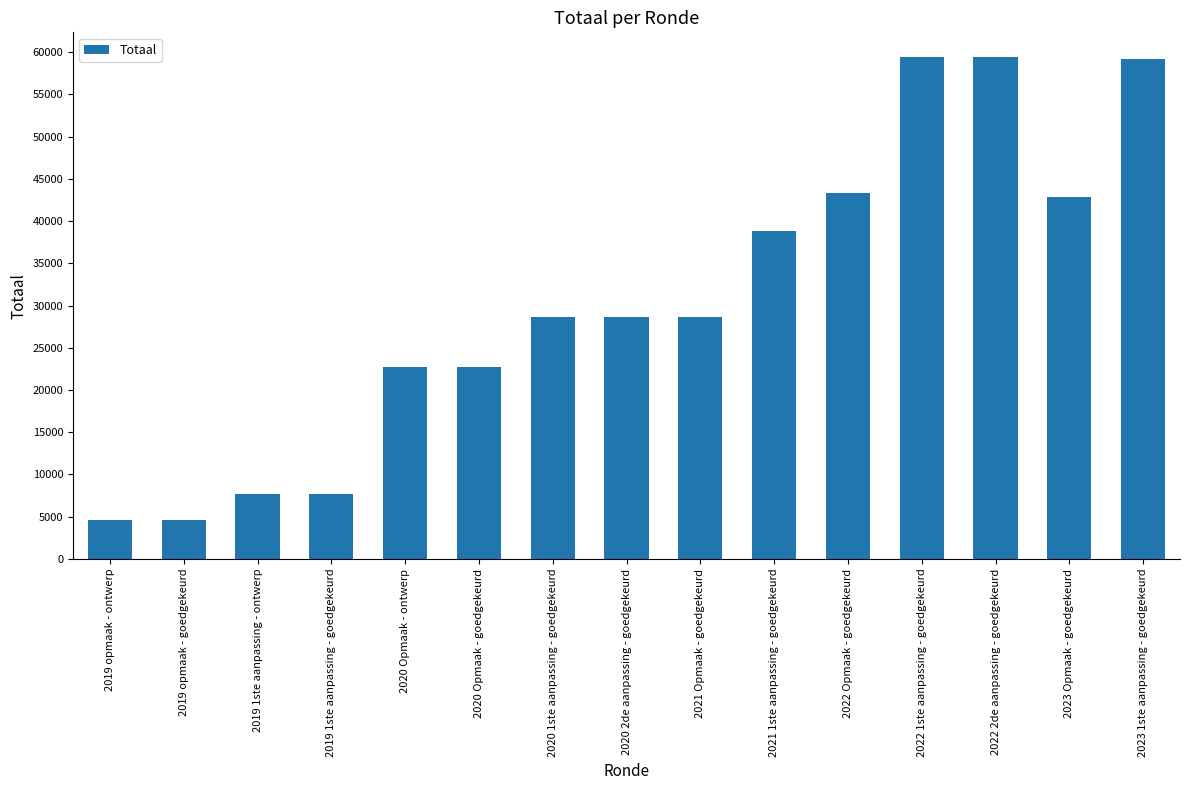

The value at 2019 opmaak - goedgekeurd is 6743. True or false?

False